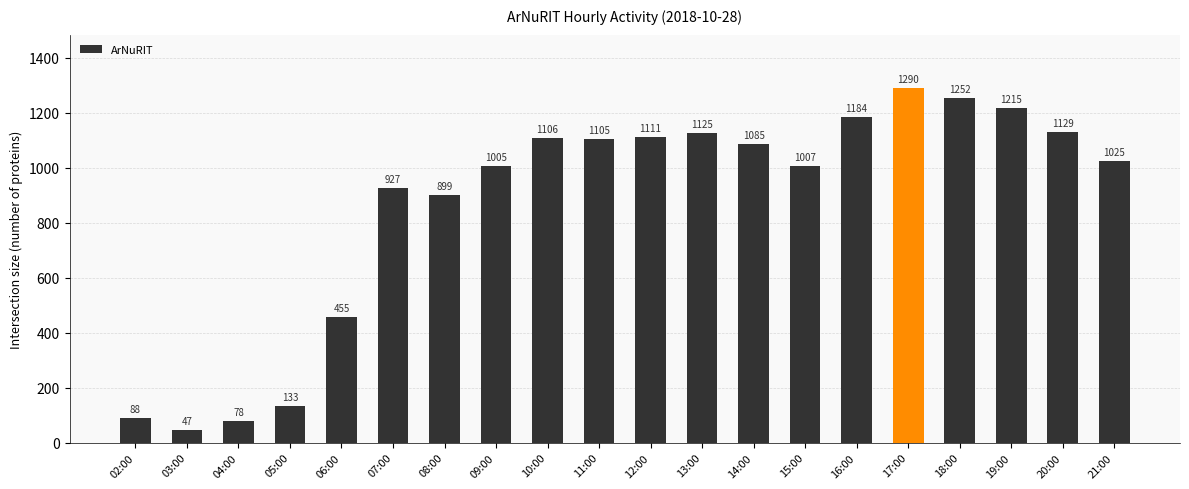

What is the change in value from 02:00 to 15:00?

+919